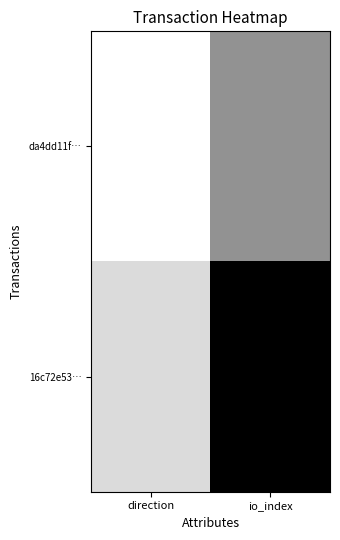

Rank the series at direction from highest to lowest value.

16c72e53…, da4dd11f…